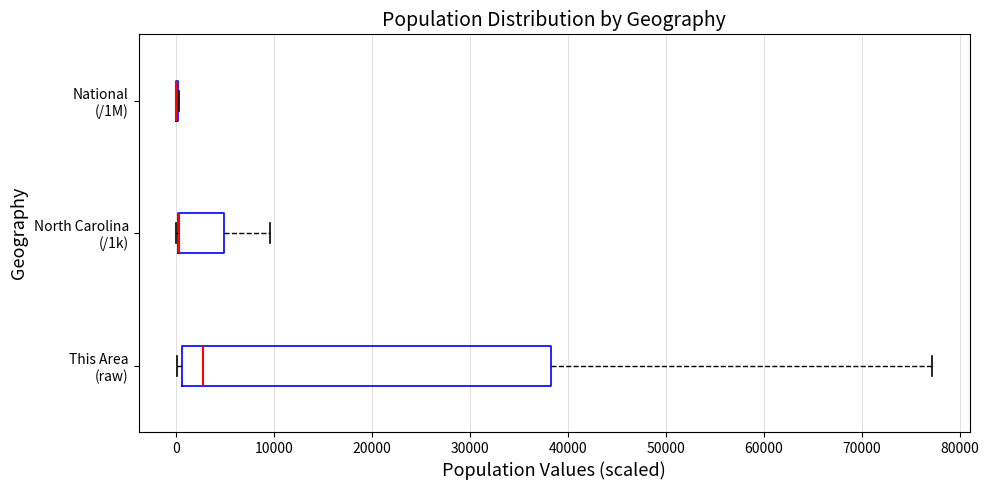

Reading bottom to top, read every box against the x-axis: the position of its median line, the range the box covers, and the ends of its whiskers. The values are not printed on the chart, so give them approximately, as read against the axis.

This Area (raw): median 3000, box 1000 to 38000, whiskers 0 to 77000
North Carolina (/1k): median 0 (drawn on the box's left edge), box 0 to 5000, whiskers 0 to 10000
National (/1M): box collapsed to a line at 0, whiskers 0 to 0